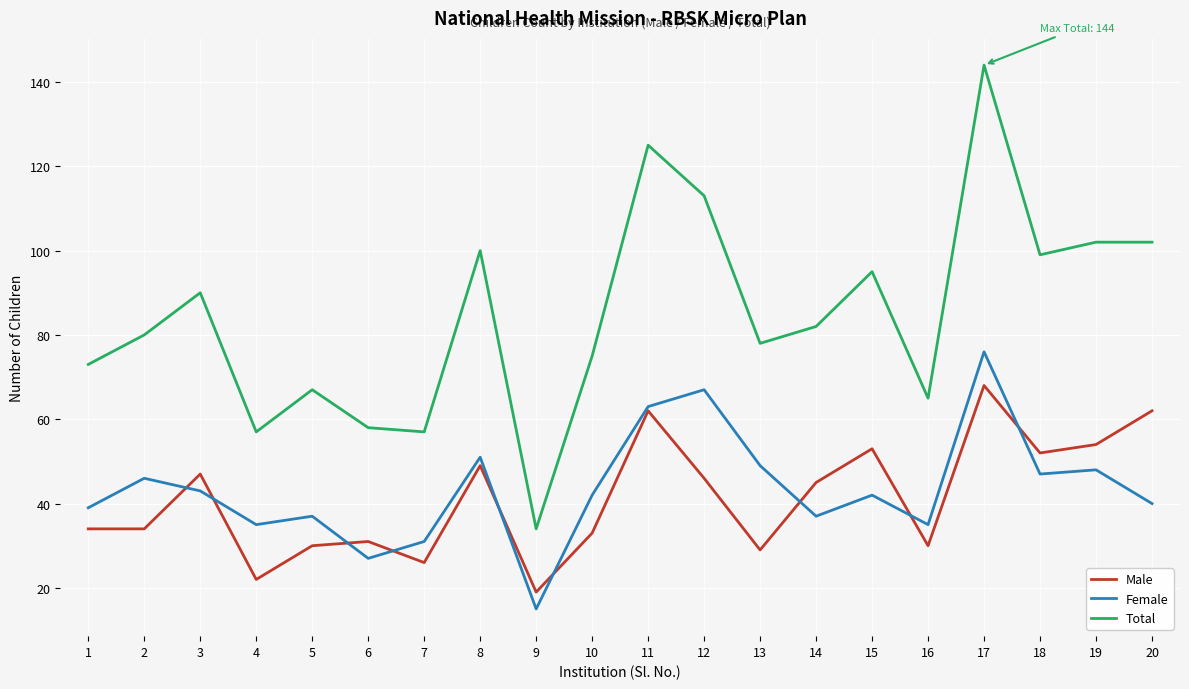

What is the sum of the Male values at 9 and 16?

49